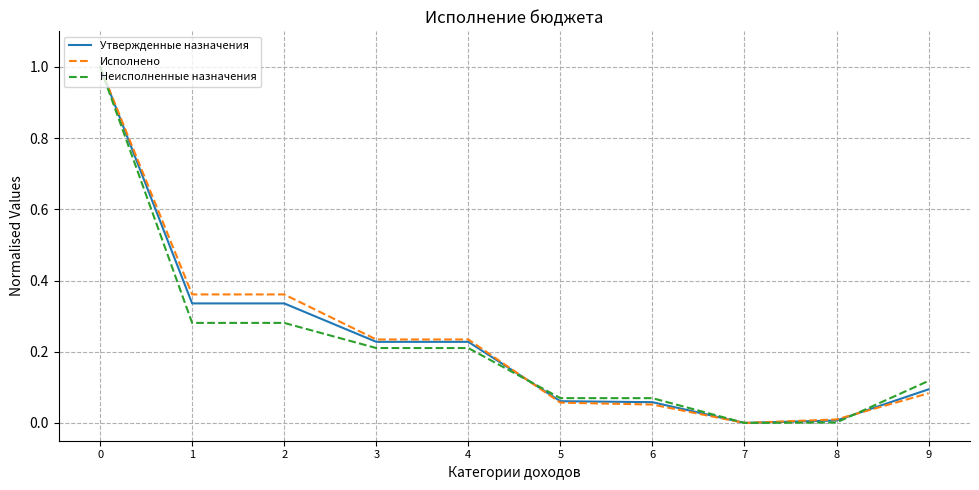

What are all the series names shown in the legend?

Утвержденные назначения, Исполнено, Неисполненные назначения